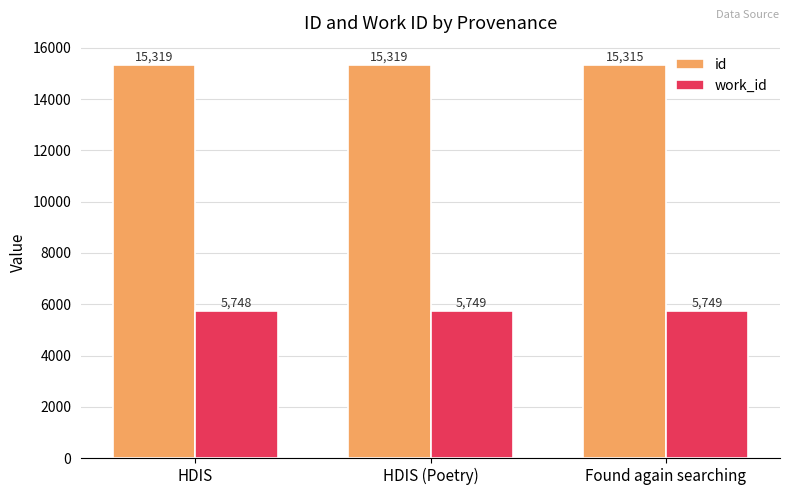

What are all the series names shown in the legend?

id, work_id